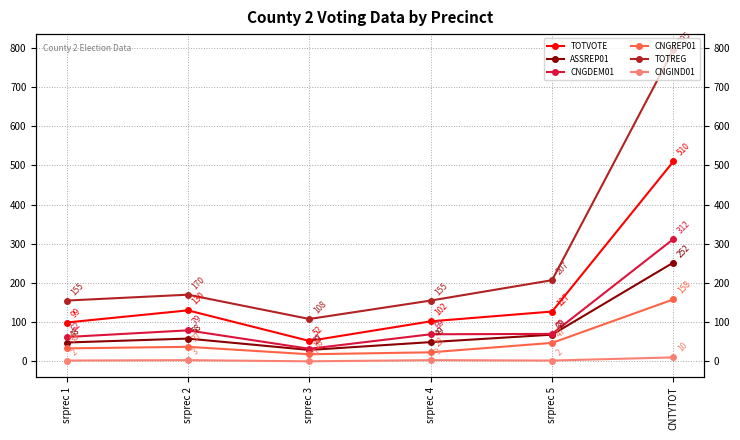

At which label does ASSREP01 first exceed 58?

srprec 5